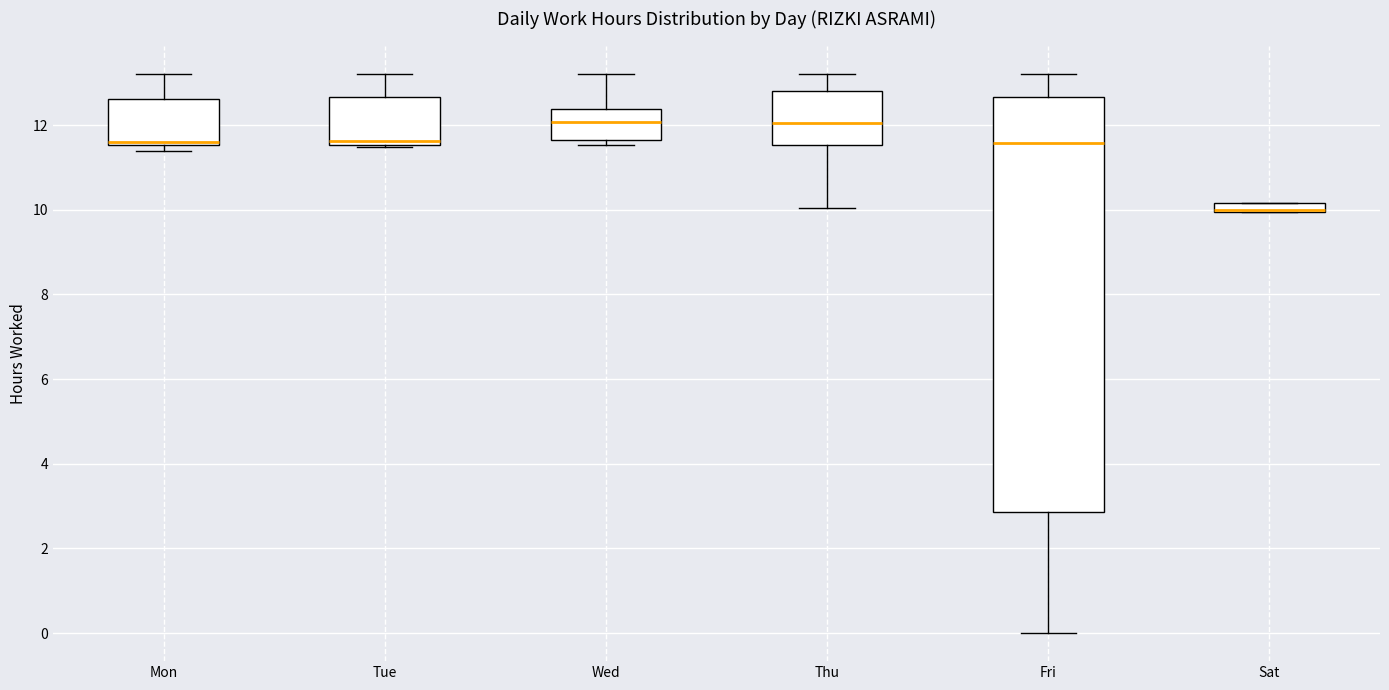

Where does the upper whisker of the box for Mon end on the y-axis? The values are not printed on the chart, so give them approximately, as read against the axis.

13.2